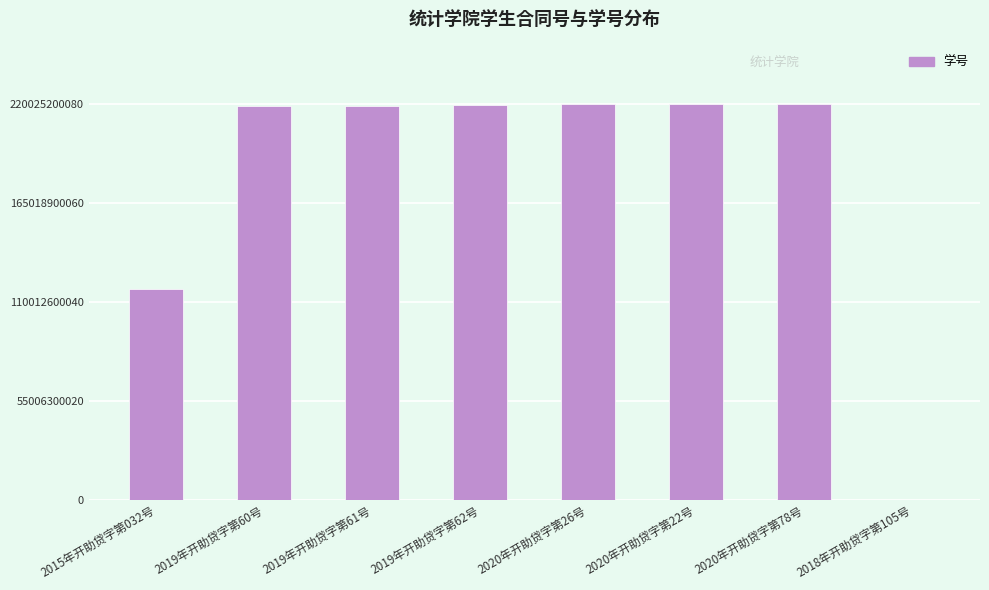

Is it true that the value at 2019年开助贷字第62号 is 85406217365?

False